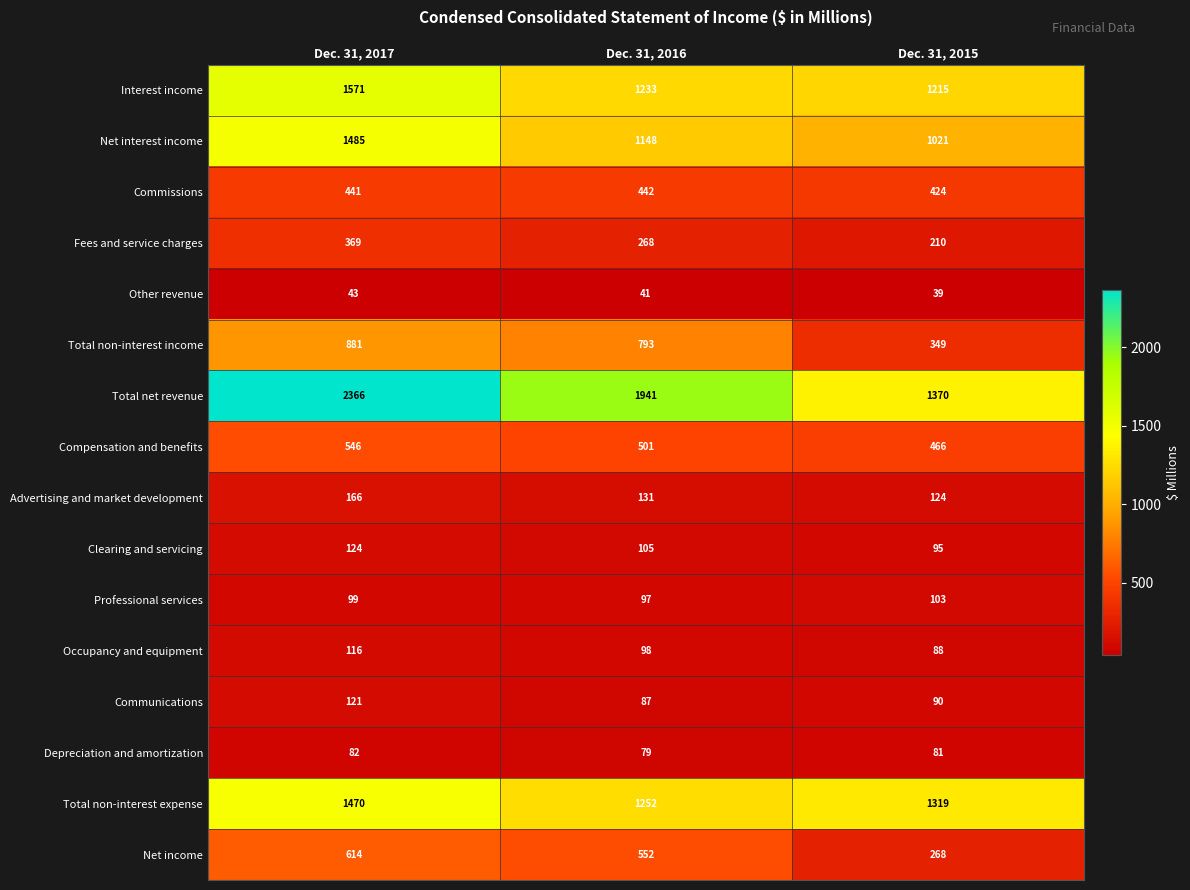

What is the total value across all series at Dec. 31, 2017?

10494